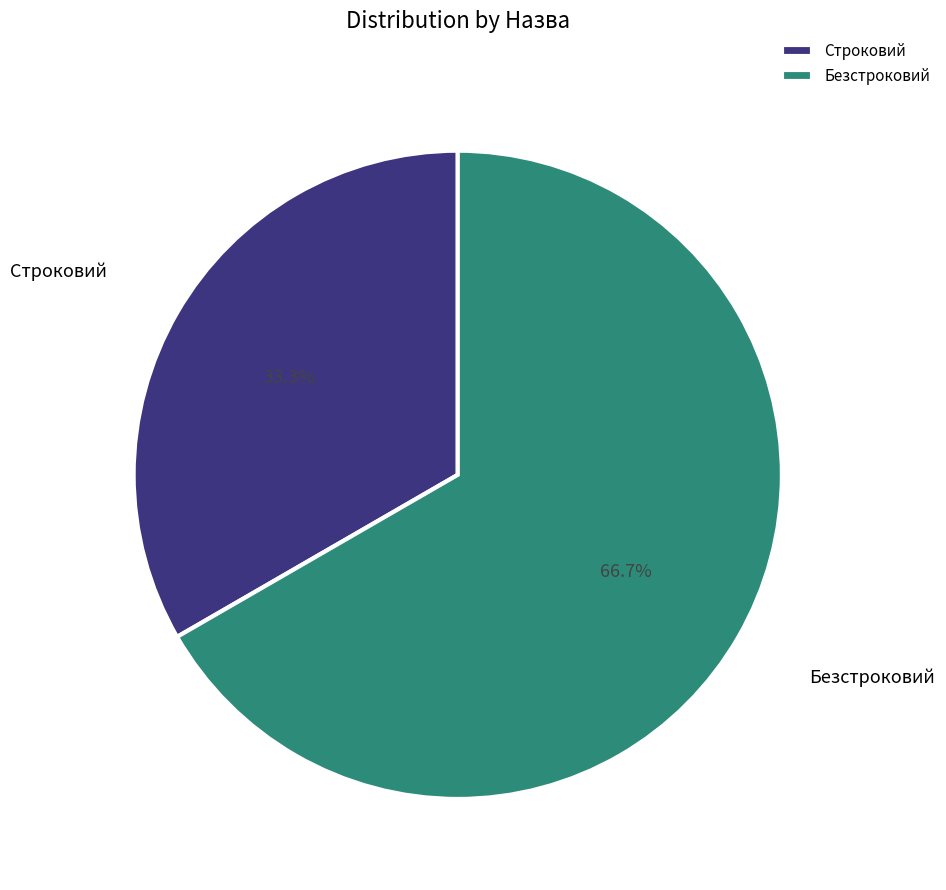

The Строковий slice represents 33% of the pie. True or false?

True